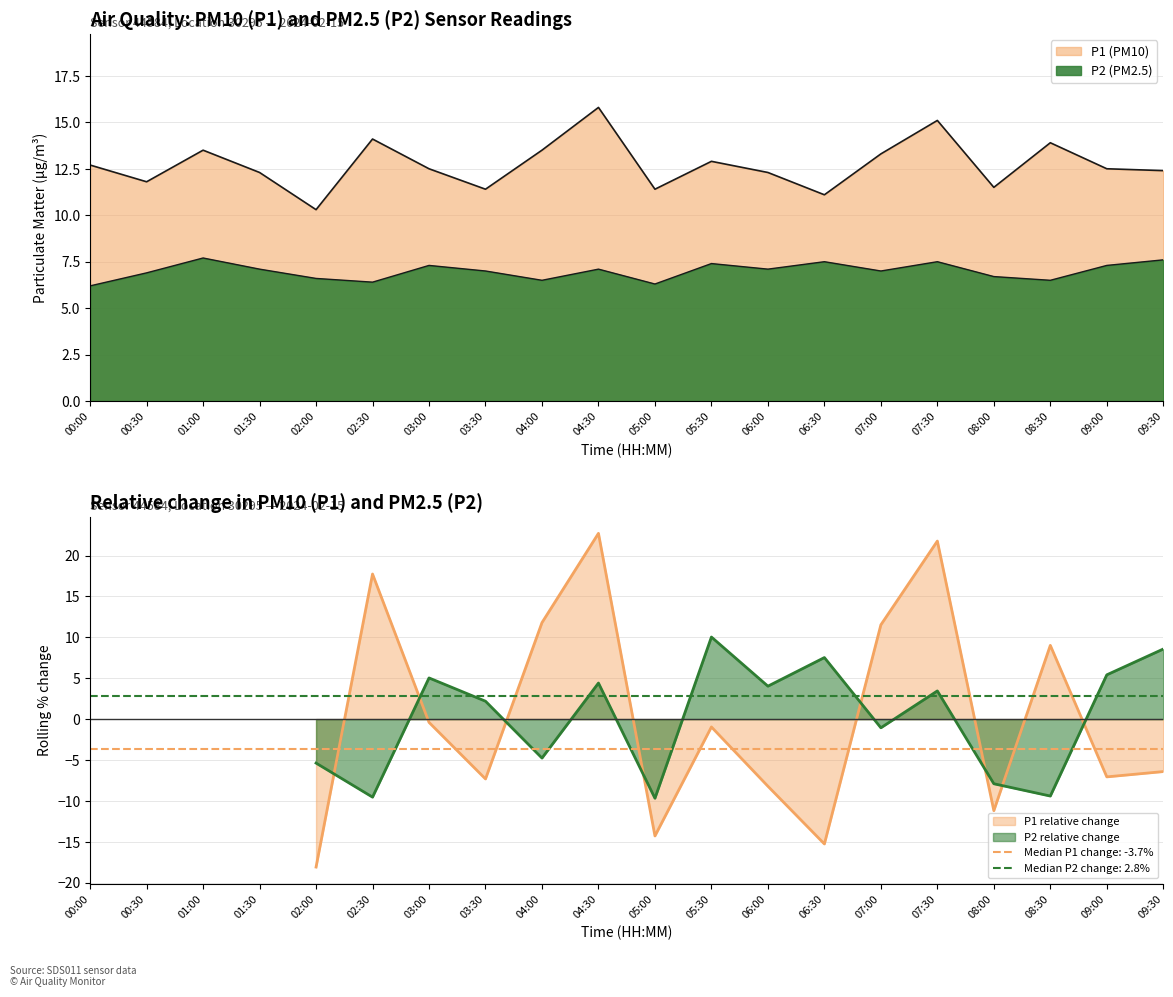

True or false: P2 and P1 cross at least once.

False